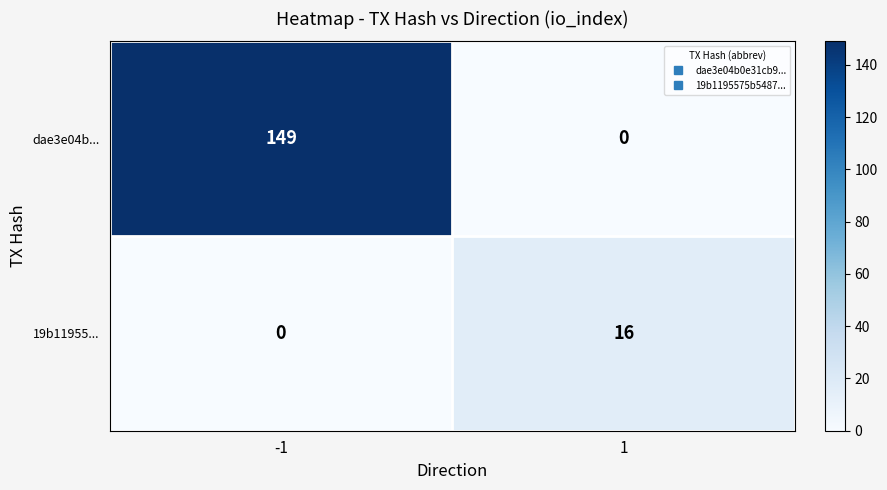

What is the approximate value of dae3e04b... at -1, to the nearest 5?

150